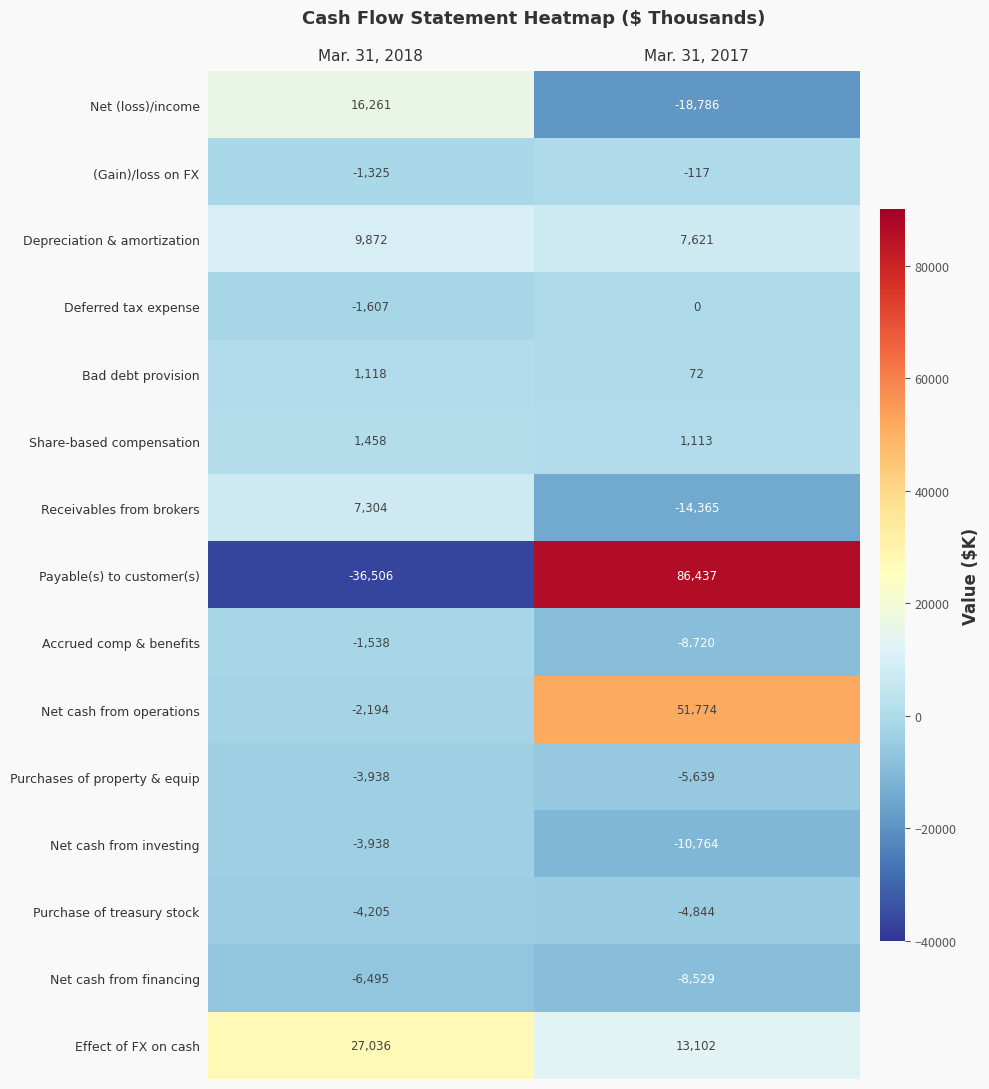

How many data points does each series have?

2